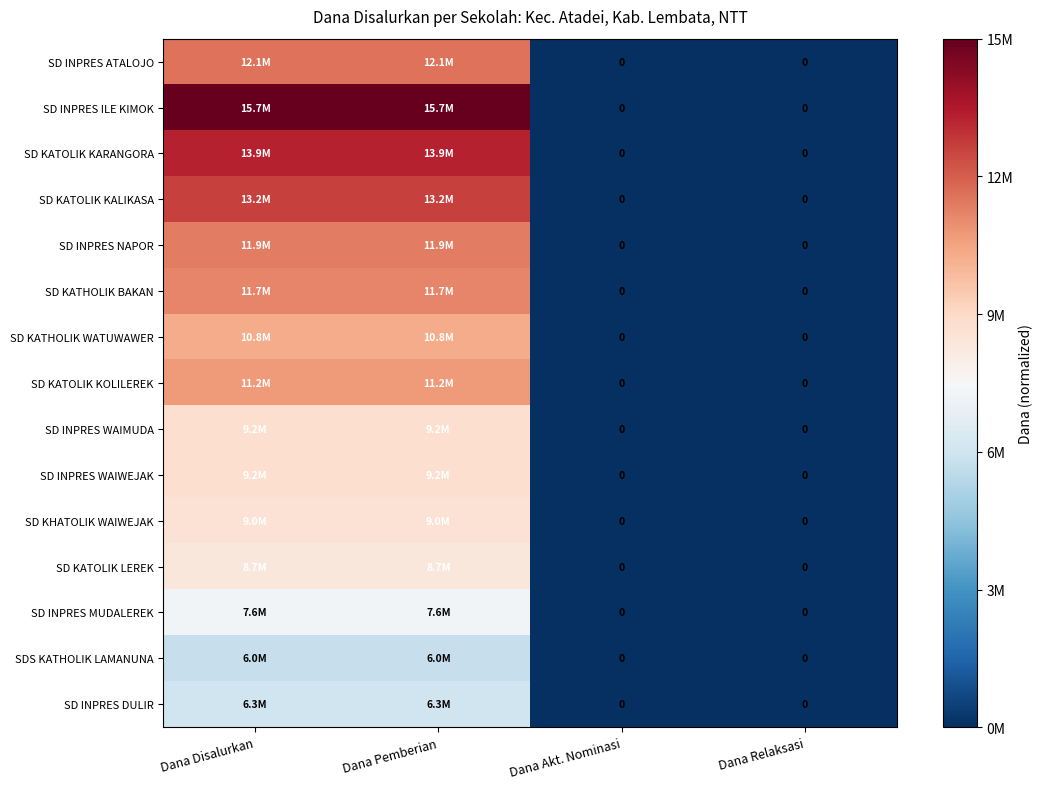

At which label is SD KATHOLIK WATUWAWER closest to 0?

Dana Akt. Nominasi